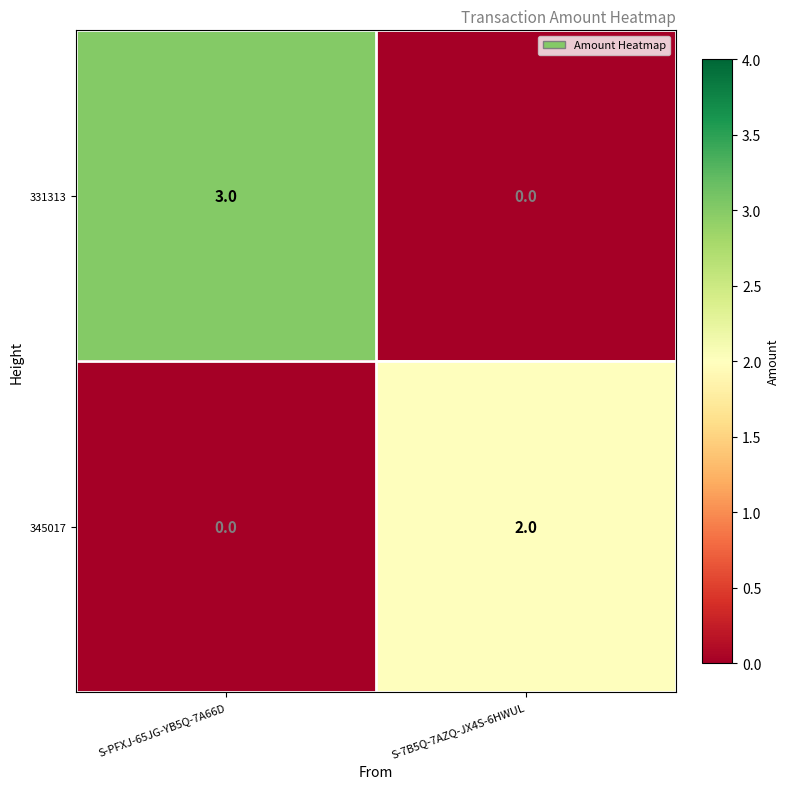

Is the value of 345017 at S-7B5Q-7AZQ-JX4S-6HWUL greater than the value of 331313 at S-PFXJ-65JG-YB5Q-7A66D?

No